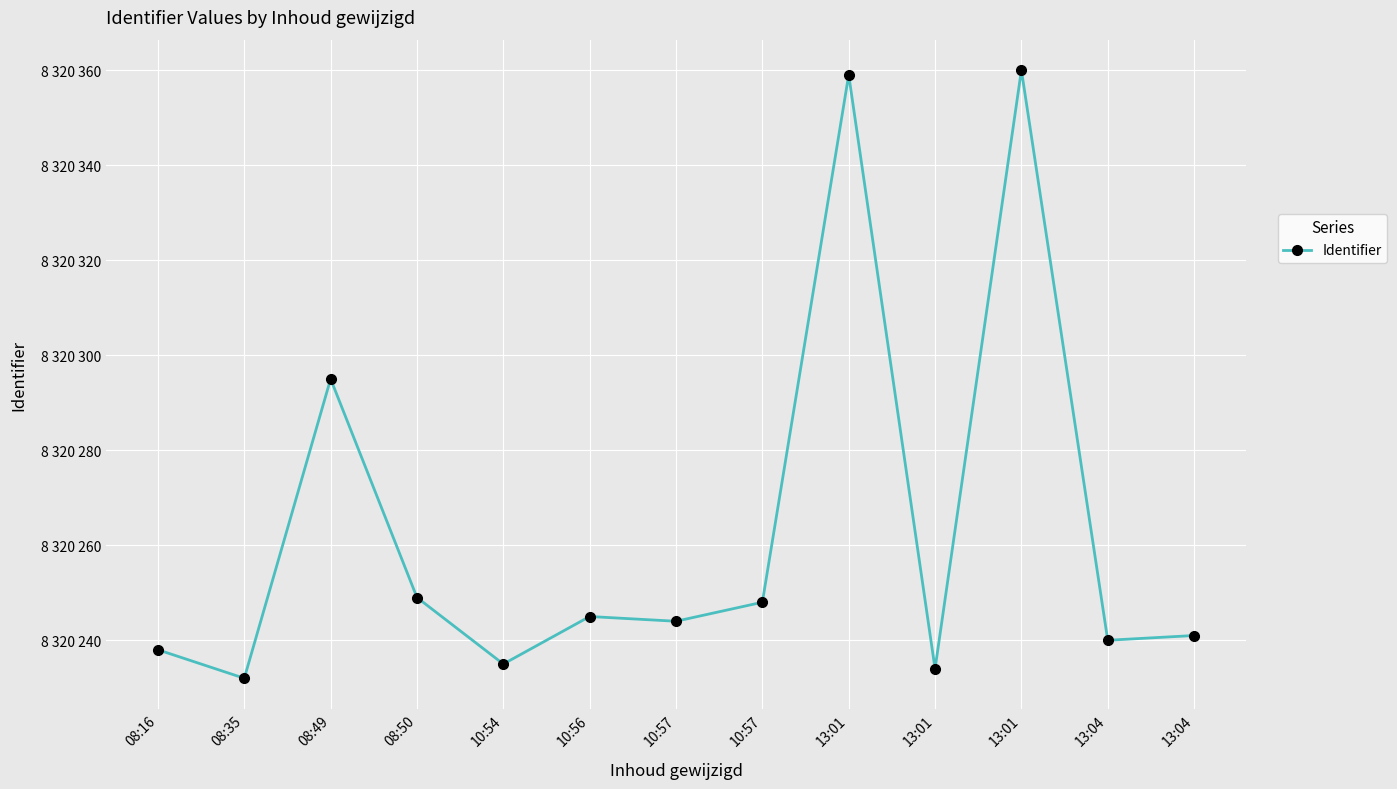

What is the label of the 10th point from the right?

08:50